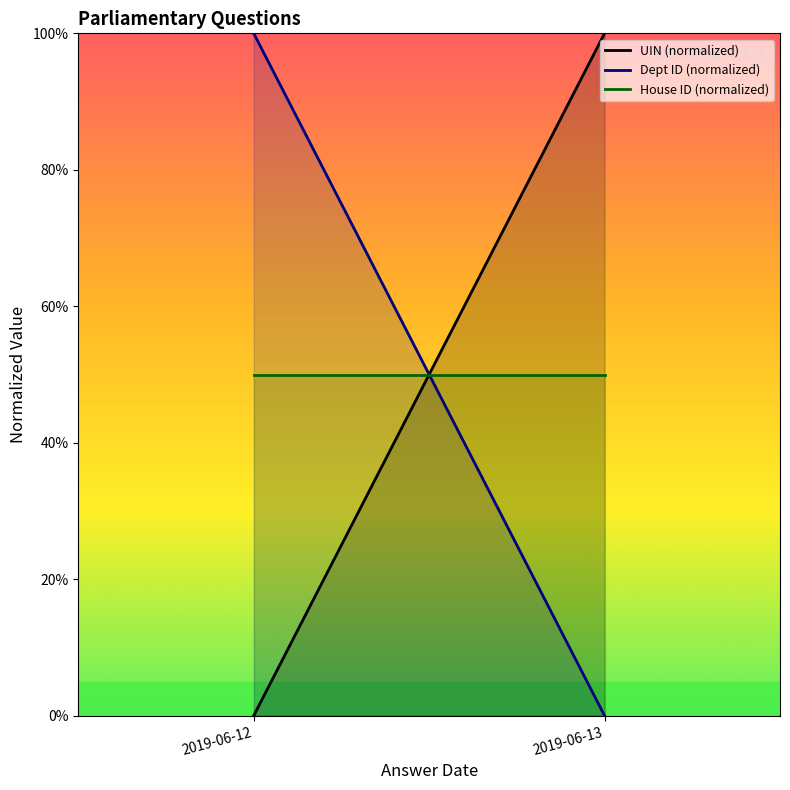

Rank the categories by UIN (normalized) value from lowest to highest.

2019-06-12, 2019-06-13